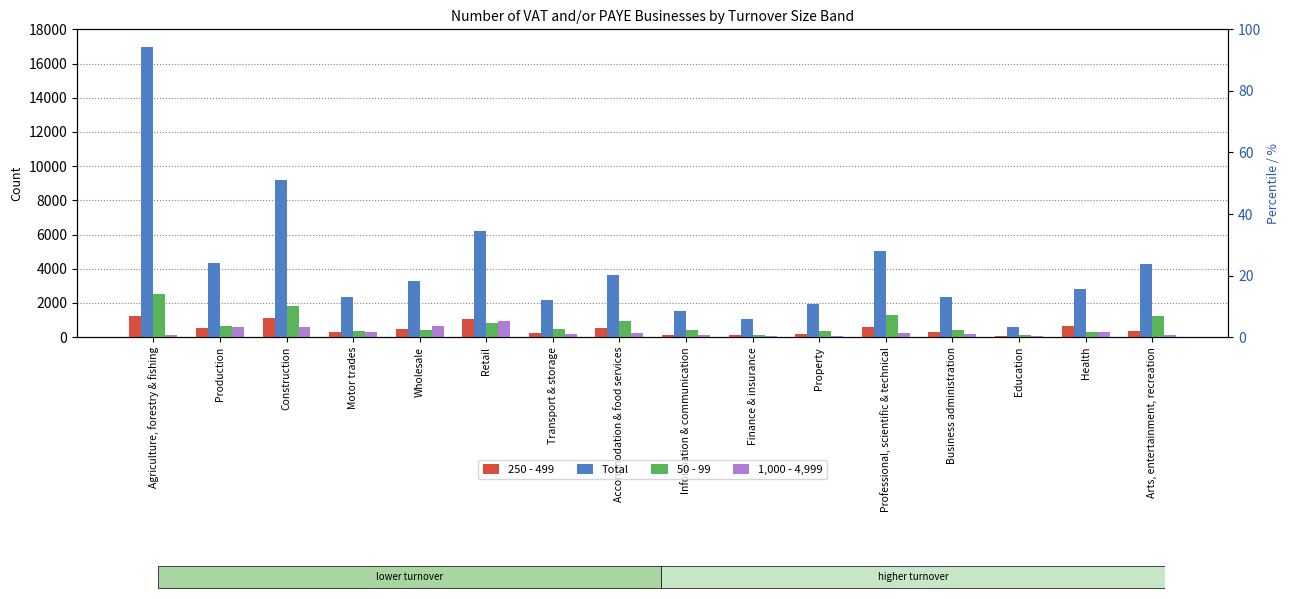

What is the difference between the highest and lowest values at Professional, scientific & technical?

4790